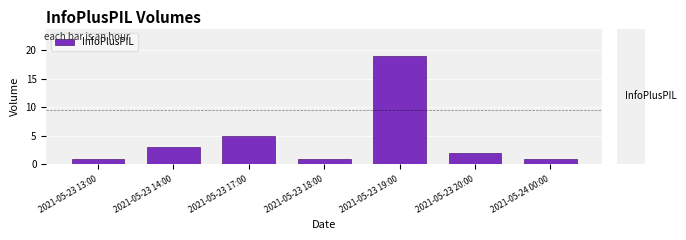

True or false: the data shows 1 at 2021-05-24 00:00.

True